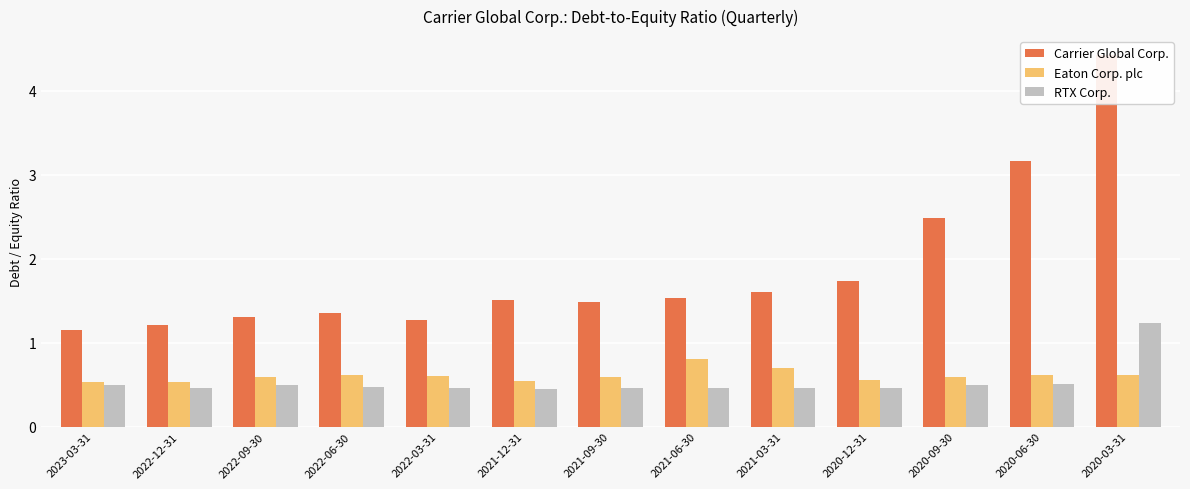

The value of Carrier Global Corp. at 2020-03-31 is 7.8. True or false?

False